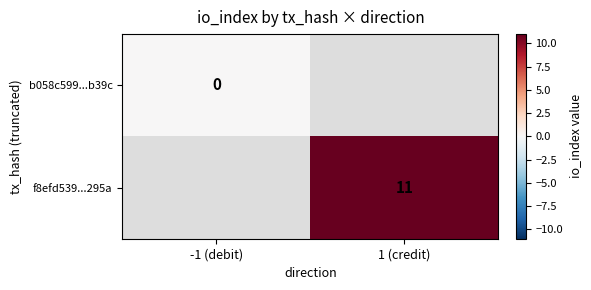

The f8efd539...295a series shows 11 at 1 (credit). True or false?

True